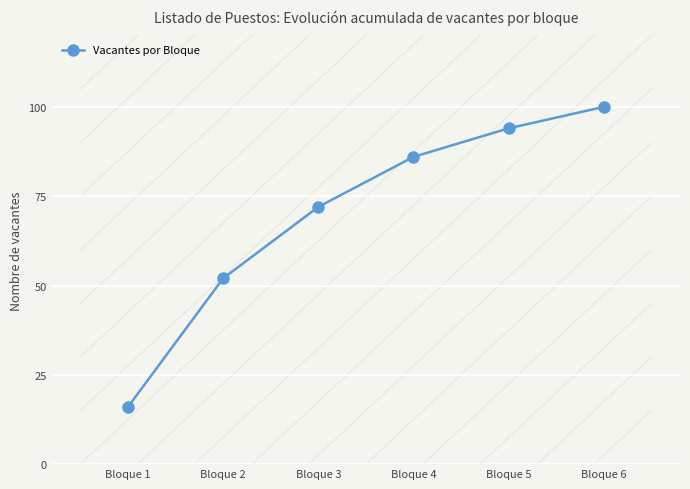

Count the number of data series in this chart.

1